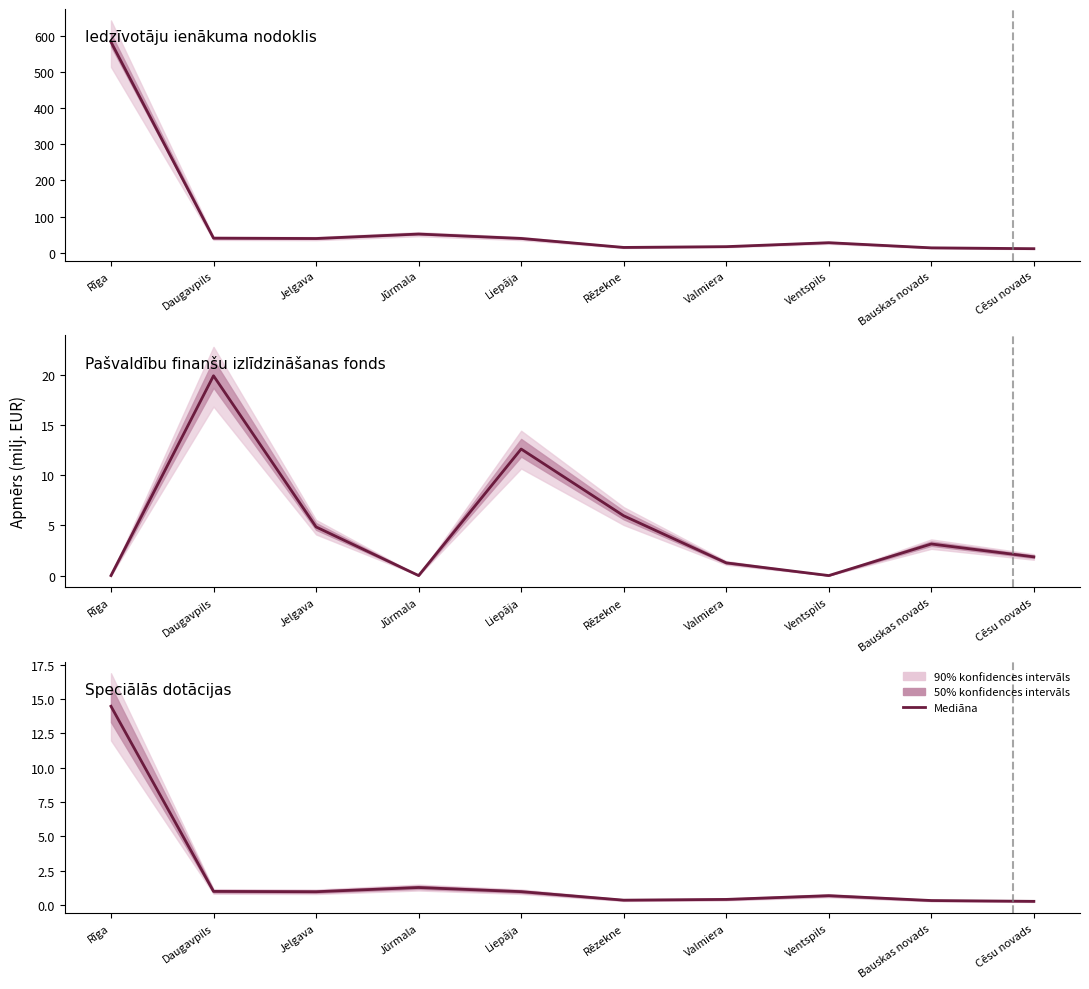

What is the change in value from Valmiera to Cēsu novads?

-0.1